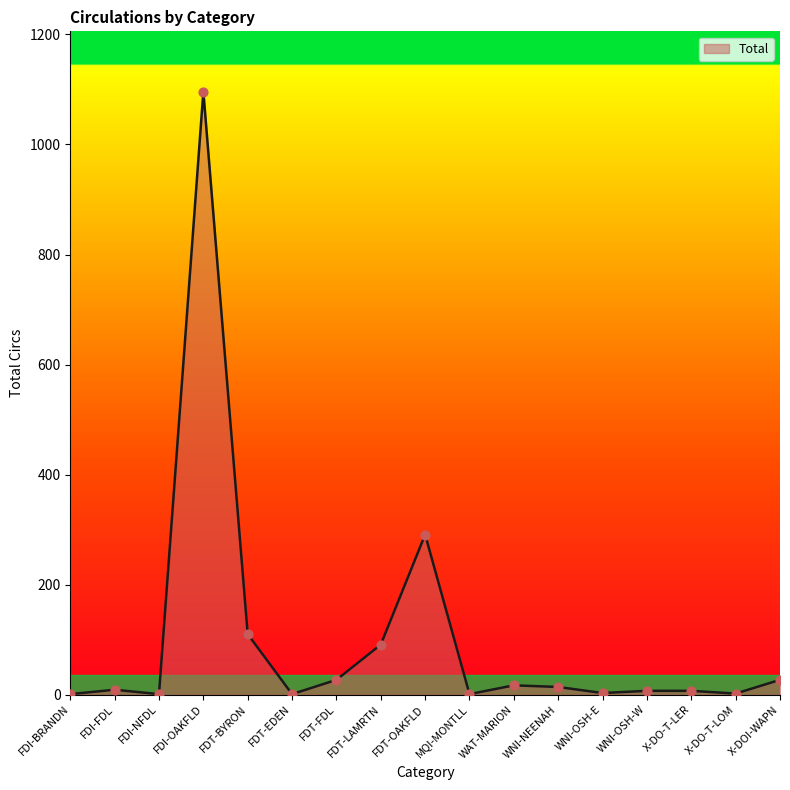

Which has a higher value, FDI-BRANDN or FDI-OAKFLD?

FDI-OAKFLD